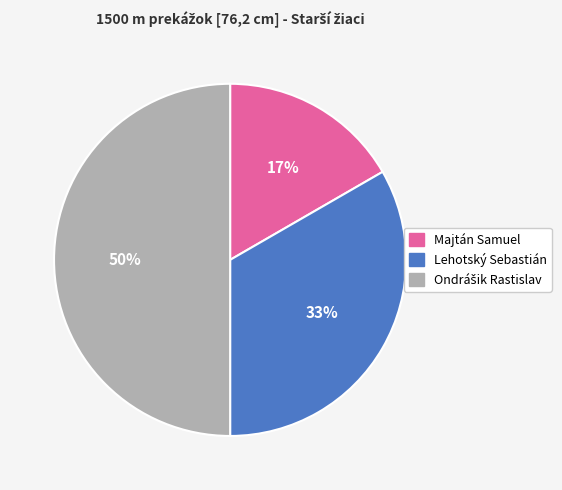

Which slice is the smallest?

Majtán Samuel